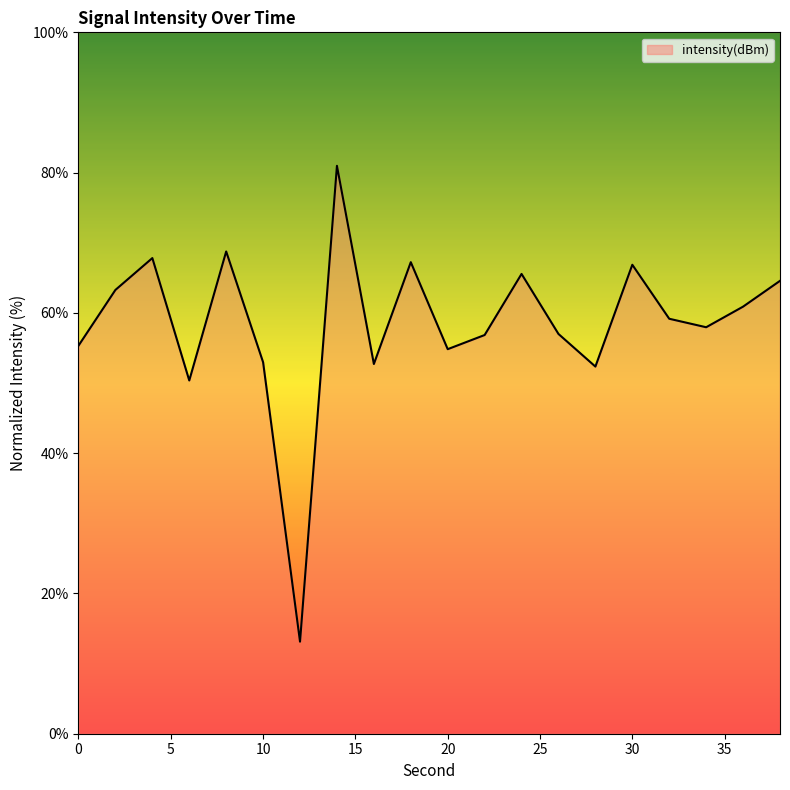

List the labels in order of value, largest first.

14, 8, 4, 18, 30, 24, 38, 2, 36, 32, 34, 26, 22, 0, 20, 10, 16, 28, 6, 12